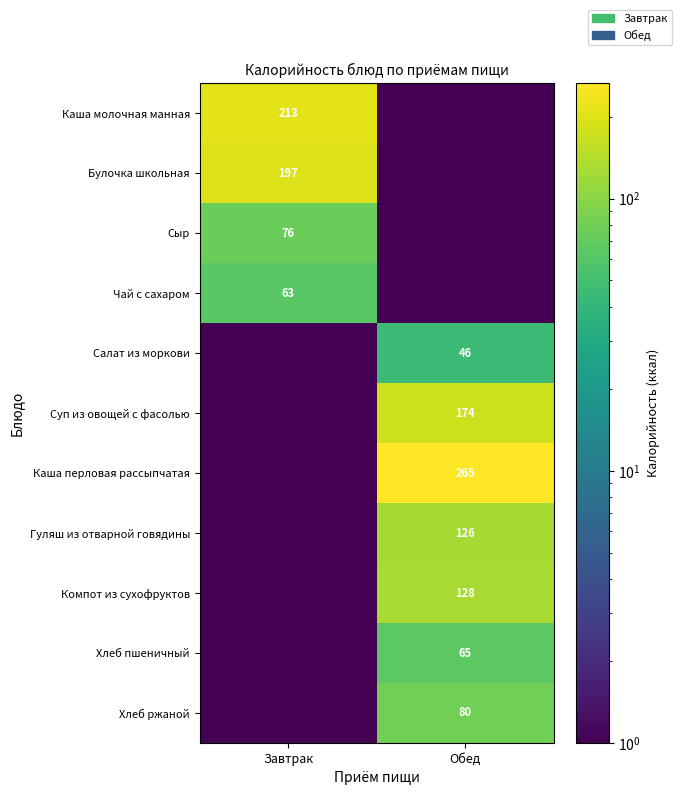

The value of Чай с сахаром at Завтрак is 94.6. True or false?

False